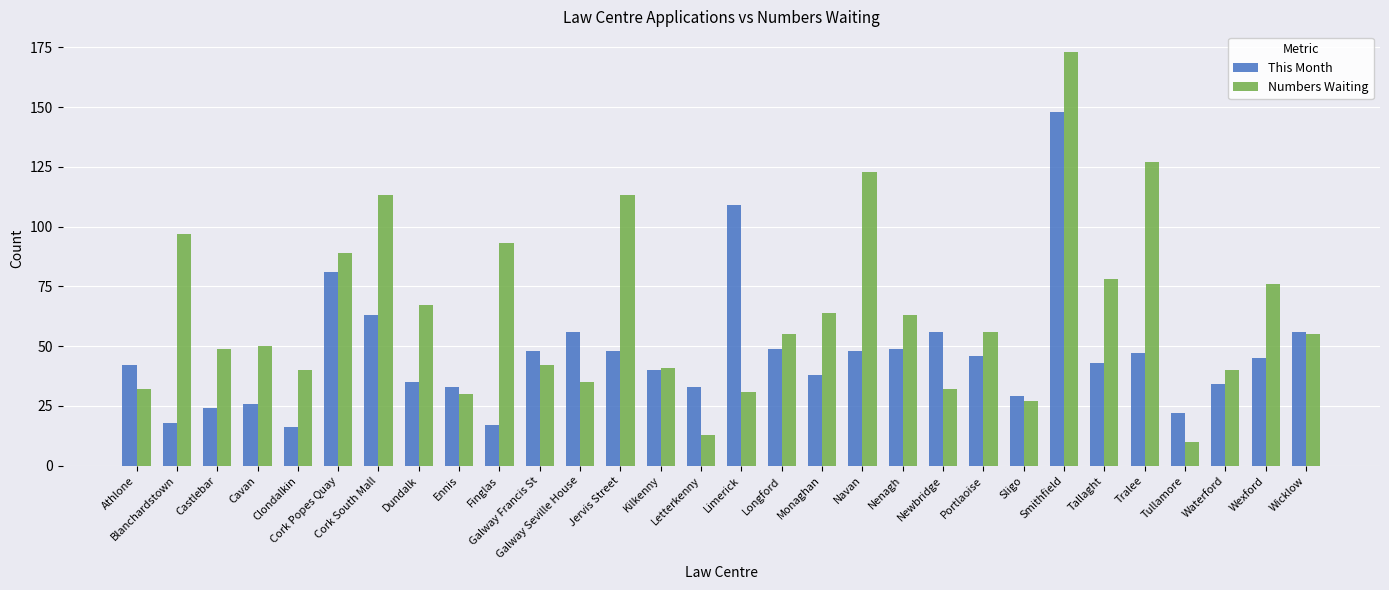

What is the spread (max minus min) of values at Waterford?

6